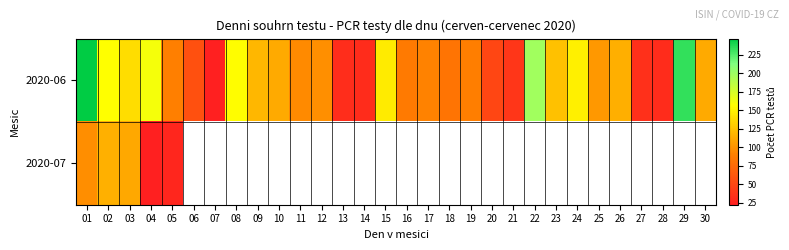

Rank the series at 18 from lowest to highest value.

2020-06, 2020-07